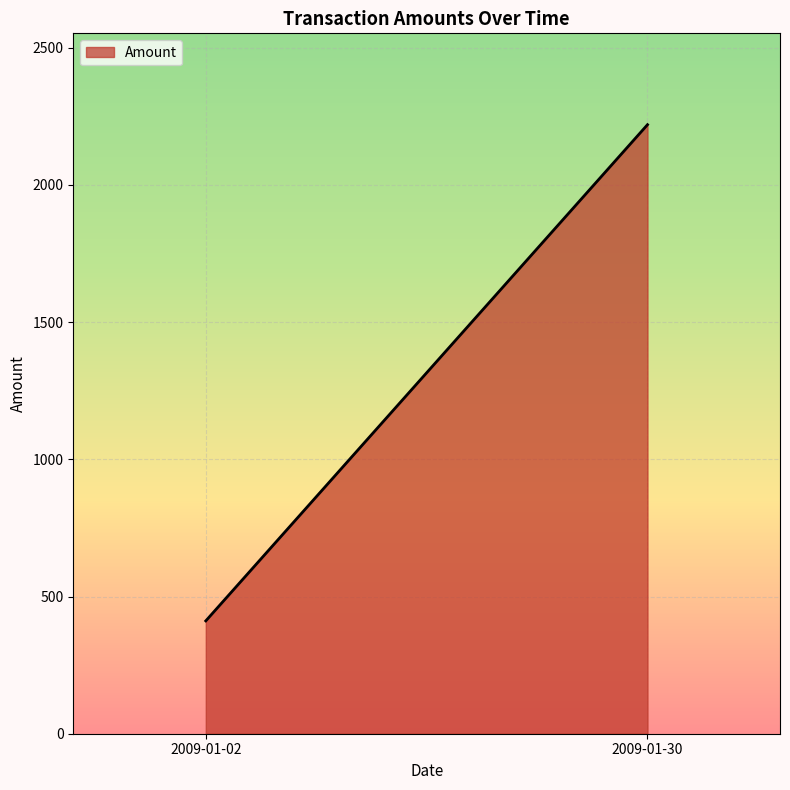

Which label corresponds to the largest value in the chart?

2009-01-30